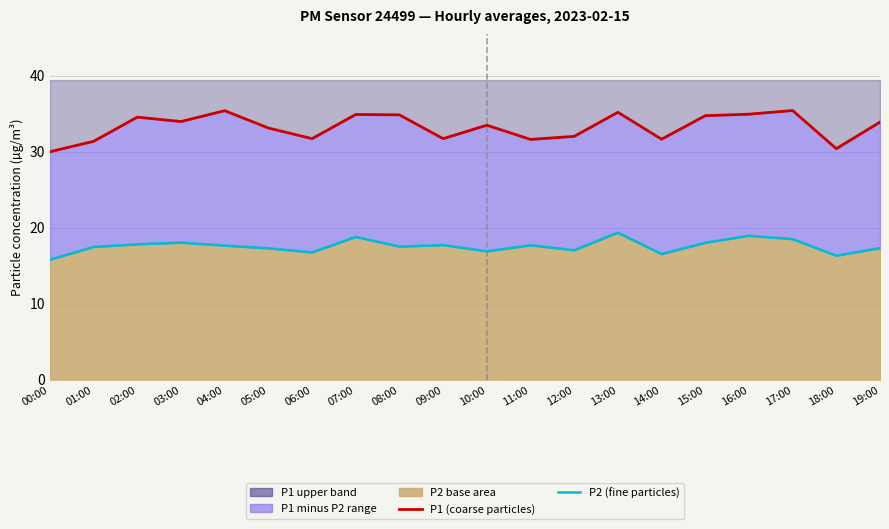

At which category does P1 (coarse particles) reach its first local valley?

03:00